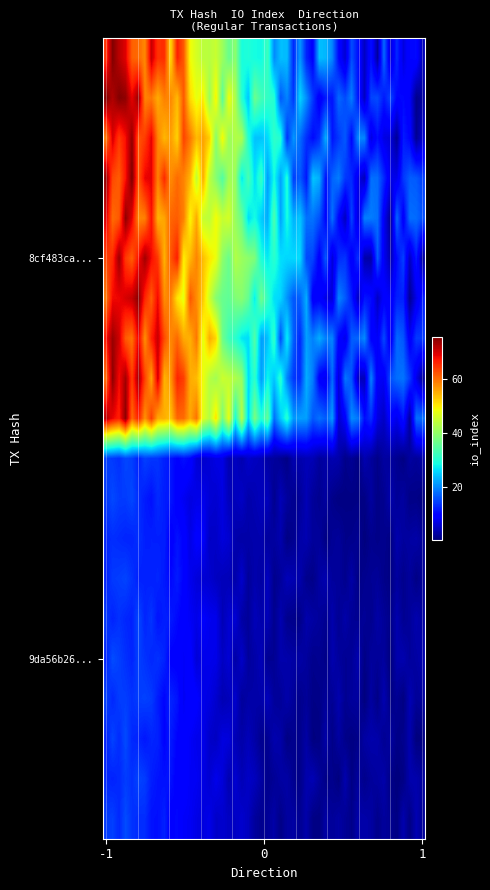

Which series has the largest range (max minus min)?

8cf483ca6837eebbd26e33949e8ef32c8728ac8